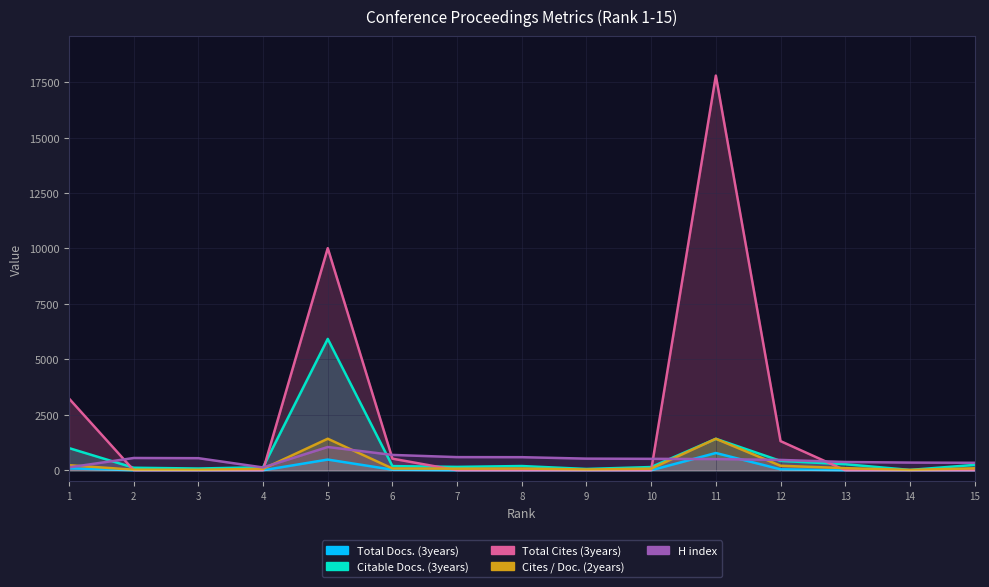

True or false: Total Docs. (3years) has more than 2 interior local peaks.

False